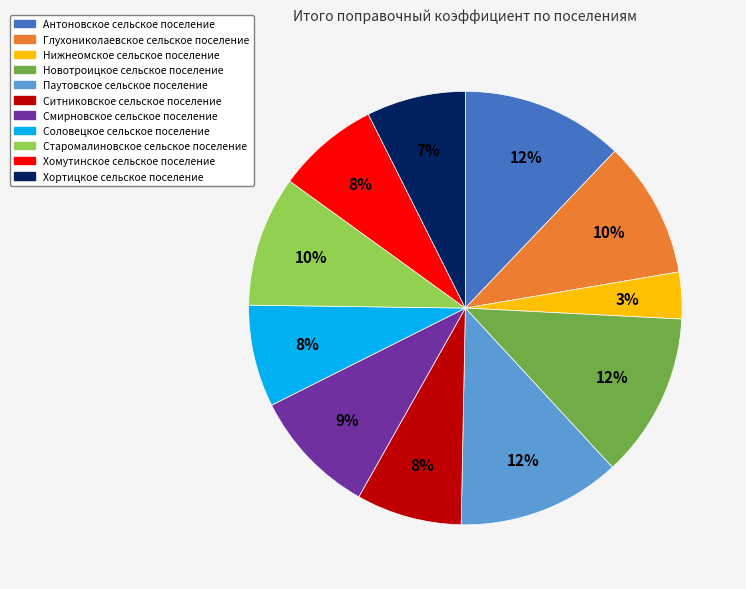

Between Ситниковское сельское поселение and Антоновское сельское поселение, which is larger?

Антоновское сельское поселение